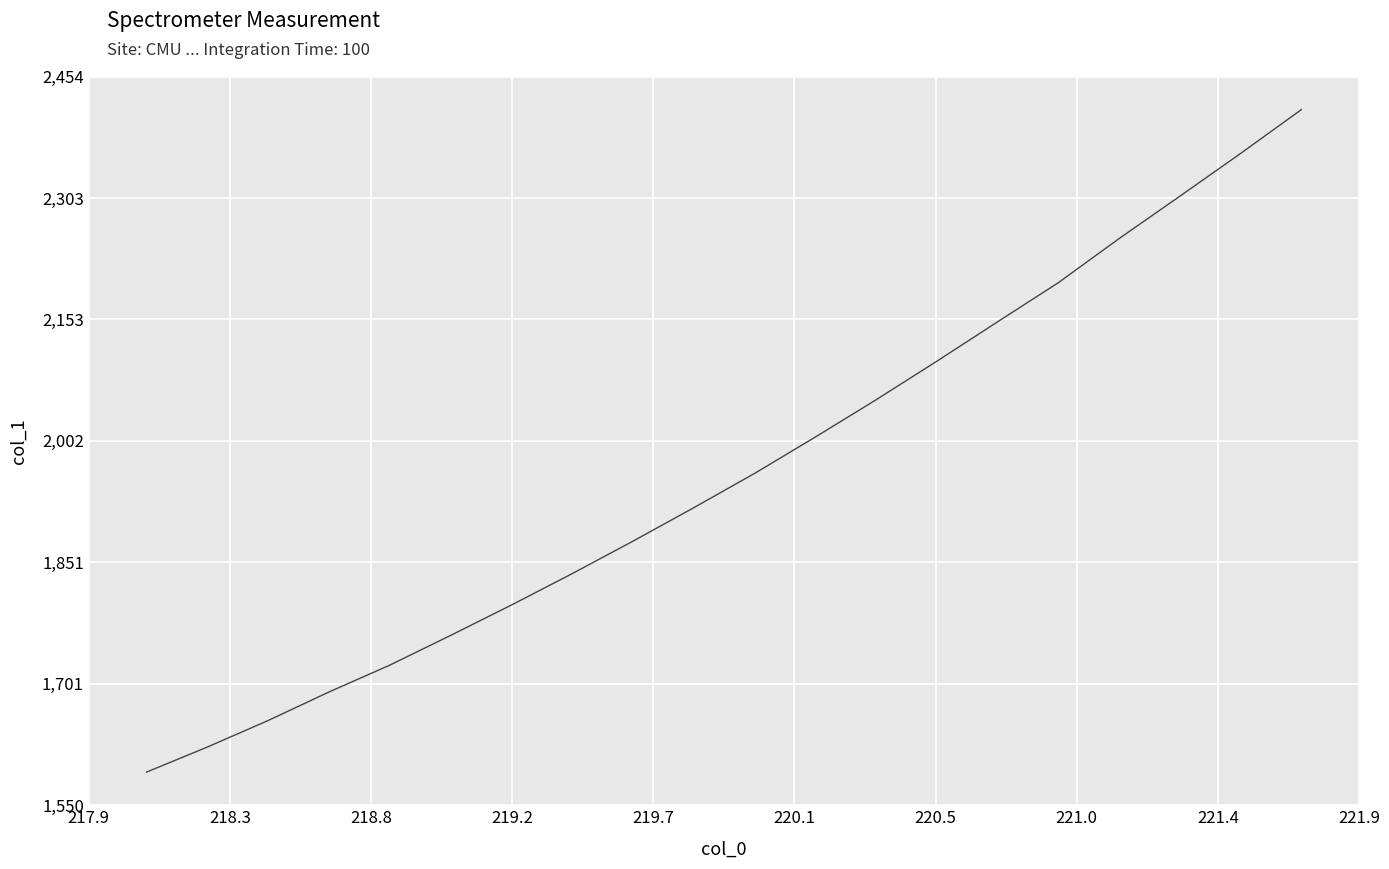

What is the average value?

1963.8